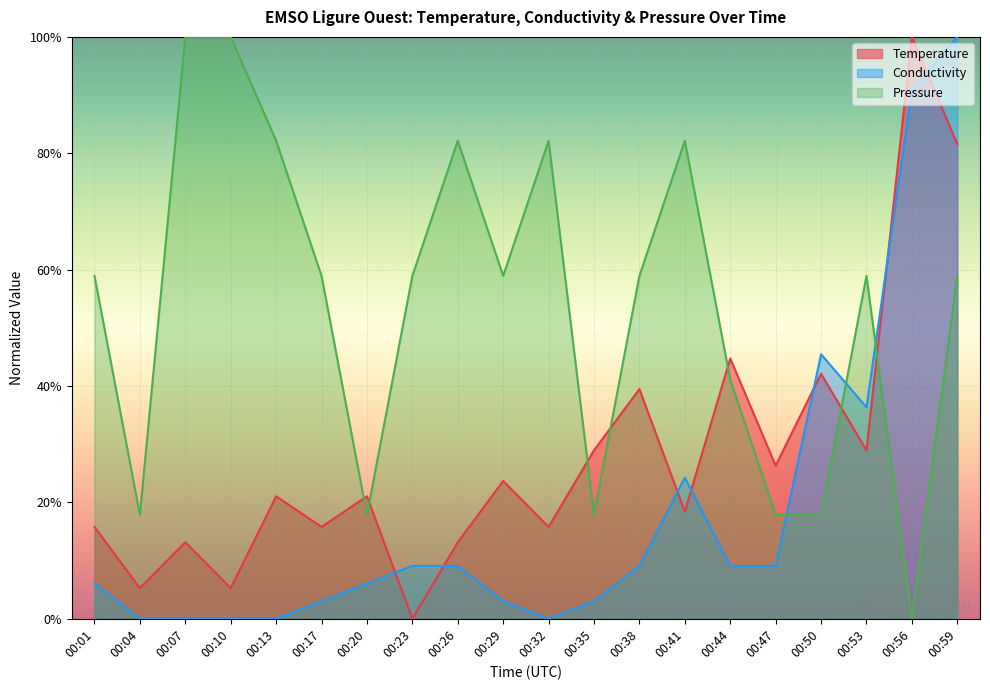

Where do Pressure and Temperature first cross each other?

00:17 and 00:20